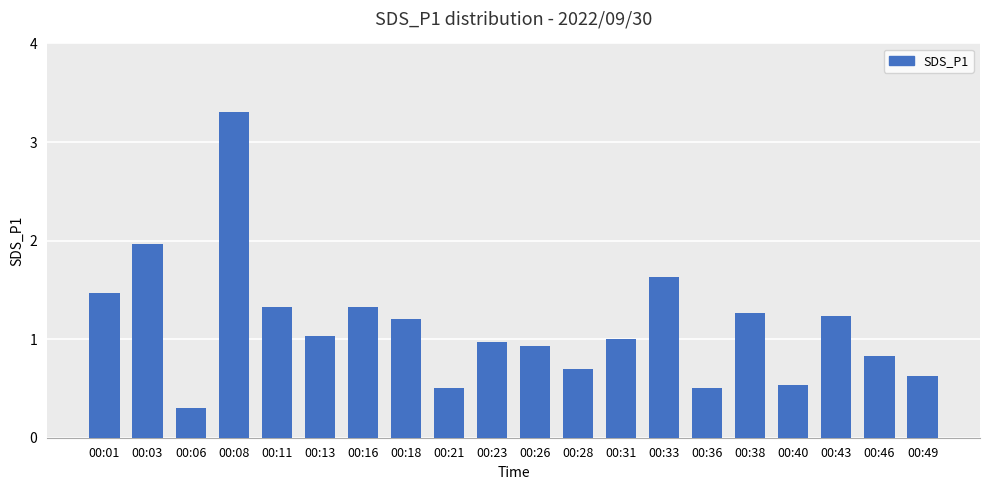

The value at 00:01 is 1.5. True or false?

True